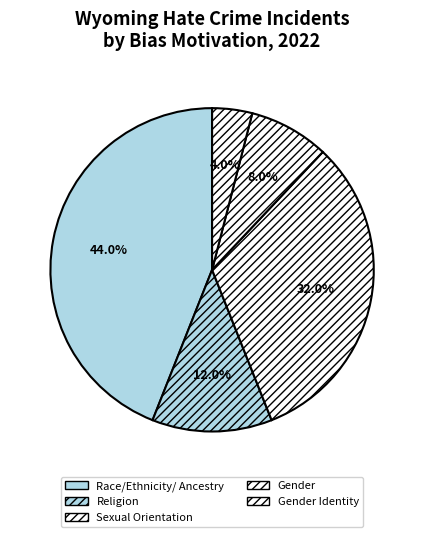

Is the sum of Sexual Orientation and Gender Identity greater than half?

No